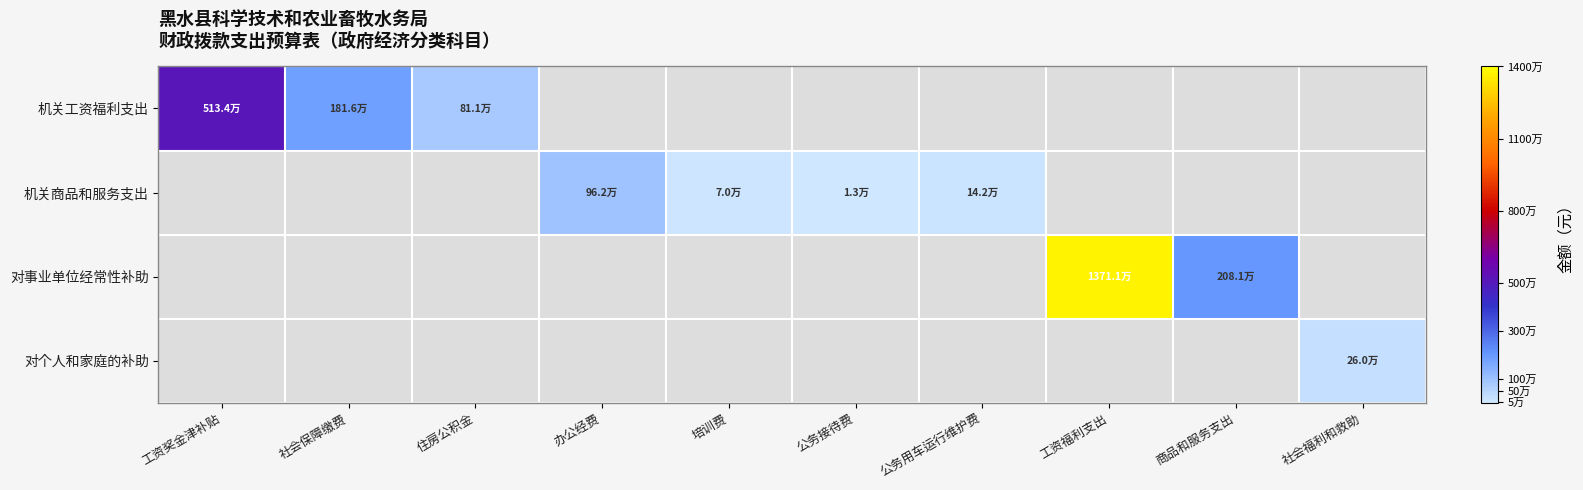

How many distinct data groups are displayed?

4